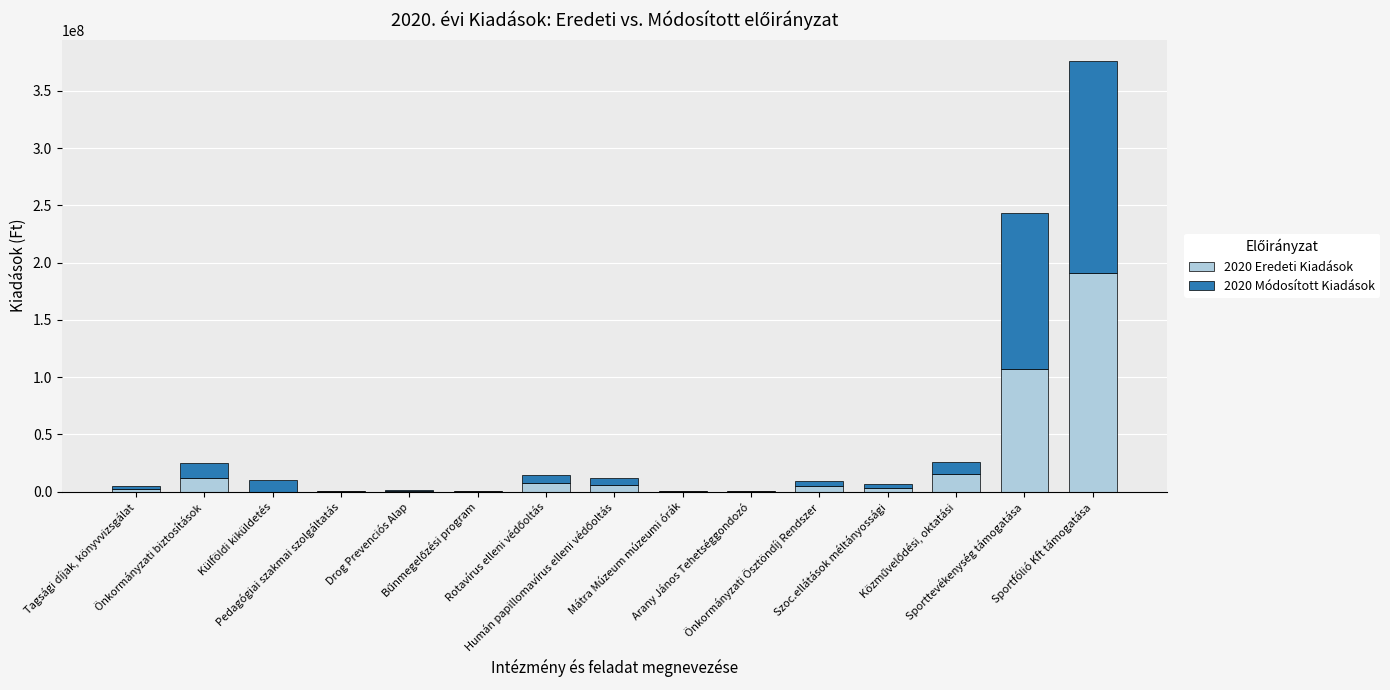

What position from the right is Külföldi kiküldetés?

13